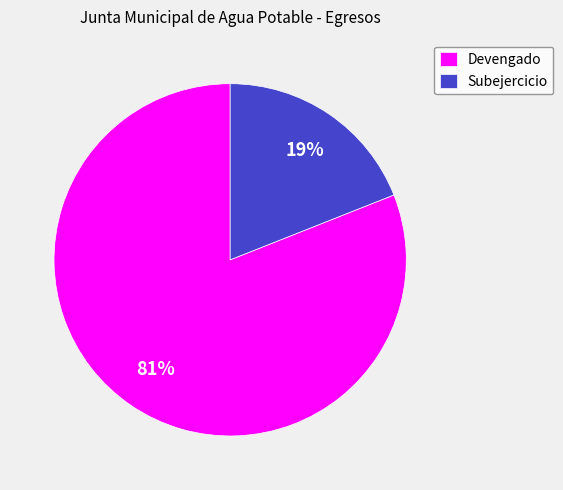

Which slice is the largest?

Devengado